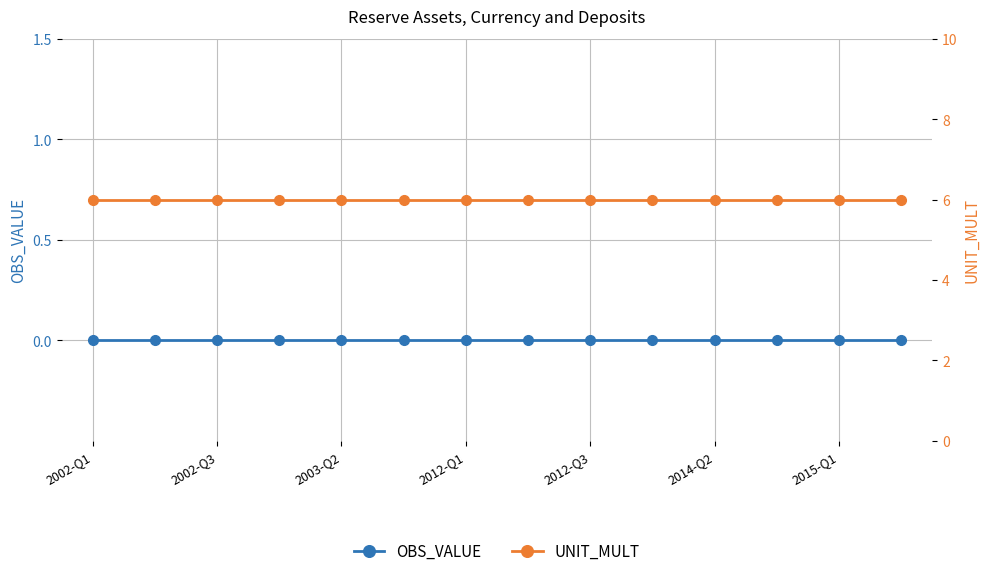

Reading right to left, what are all the values shown in this chart?

OBS_VALUE: 0	0	0	0	0	0	0	0	0	0	0	0	0	0
UNIT_MULT: 6	6	6	6	6	6	6	6	6	6	6	6	6	6